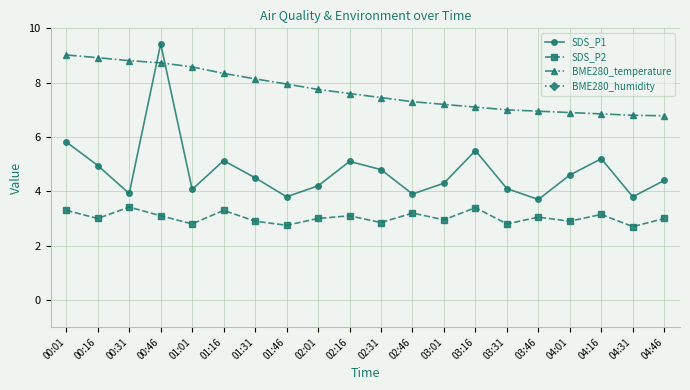

The value of SDS_P2 at 02:01 is 3.0. True or false?

True